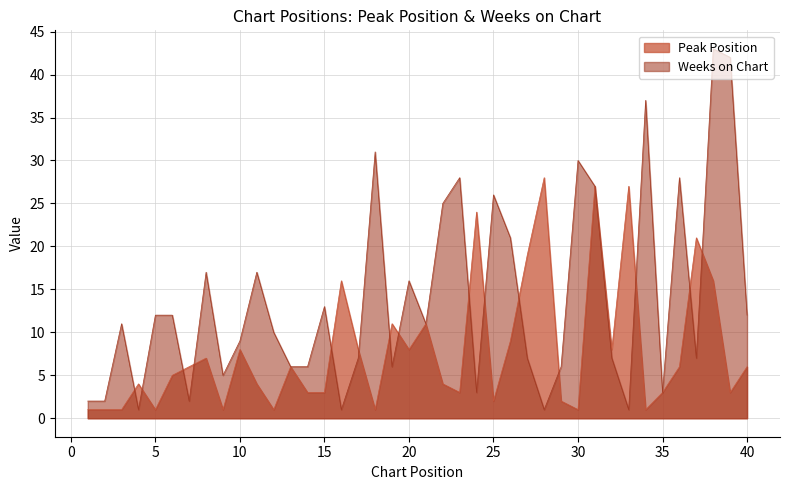

In Peak Position, how many points are lower than both neighbors (excluding endpoints)?

11